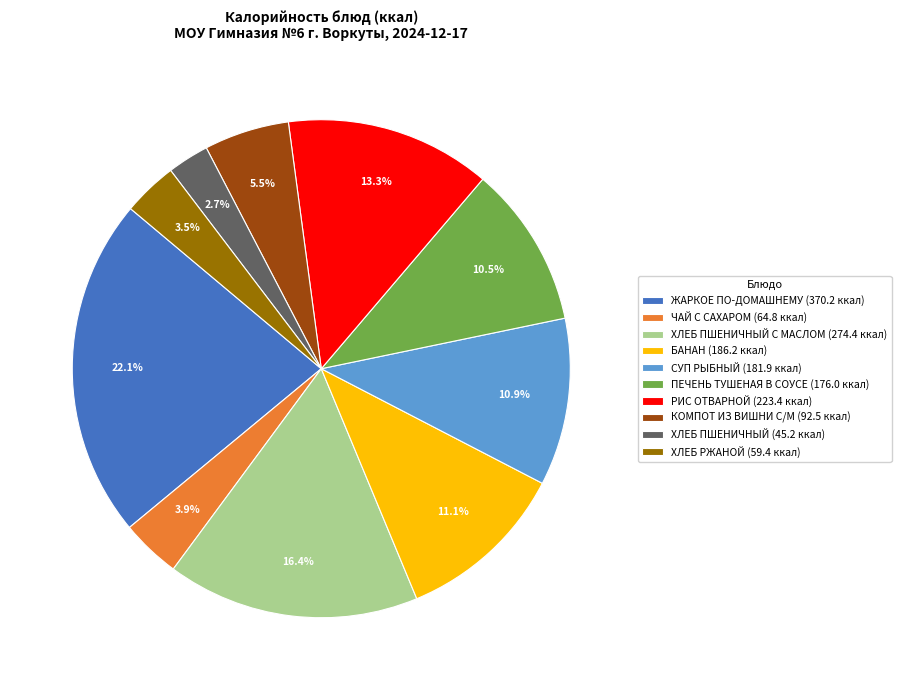

Between КОМПОТ ИЗ ВИШНИ С/М (92.5 ккал) and ХЛЕБ ПШЕНИЧНЫЙ (45.2 ккал), which is larger?

КОМПОТ ИЗ ВИШНИ С/М (92.5 ккал)